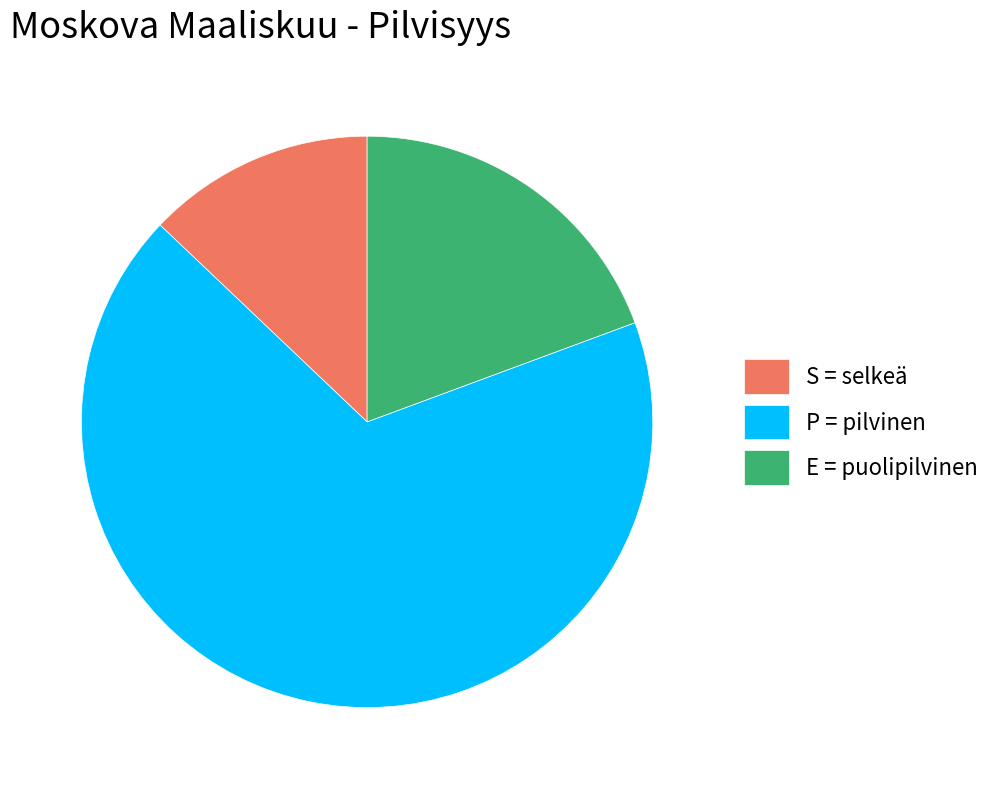

Is the sum of P = pilvinen and S = selkeä greater than half?

Yes